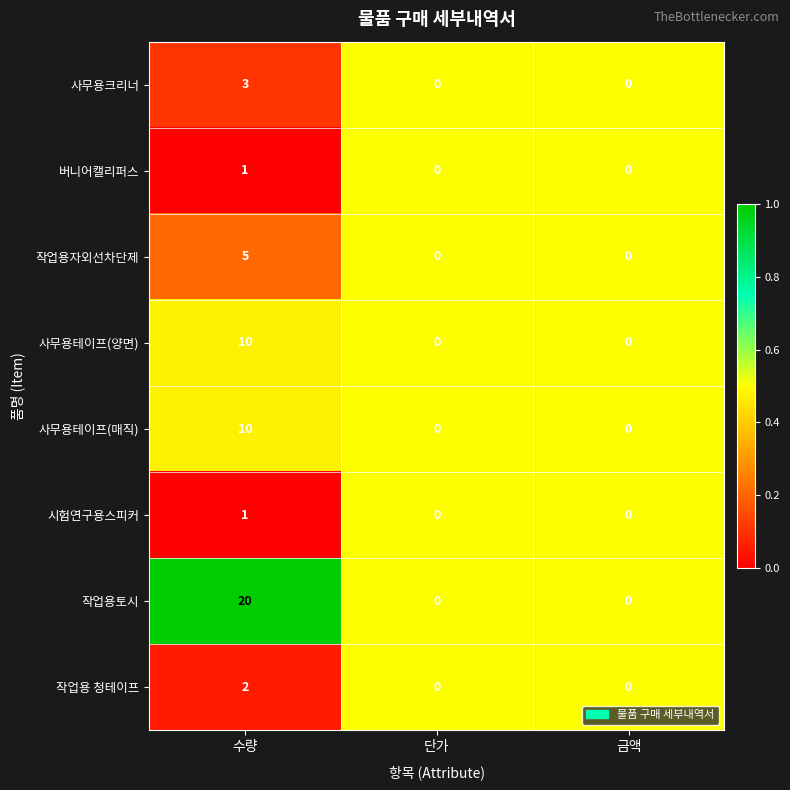

What is the sum of the 사무용테이프(양면) values at 단가 and 수량?

10